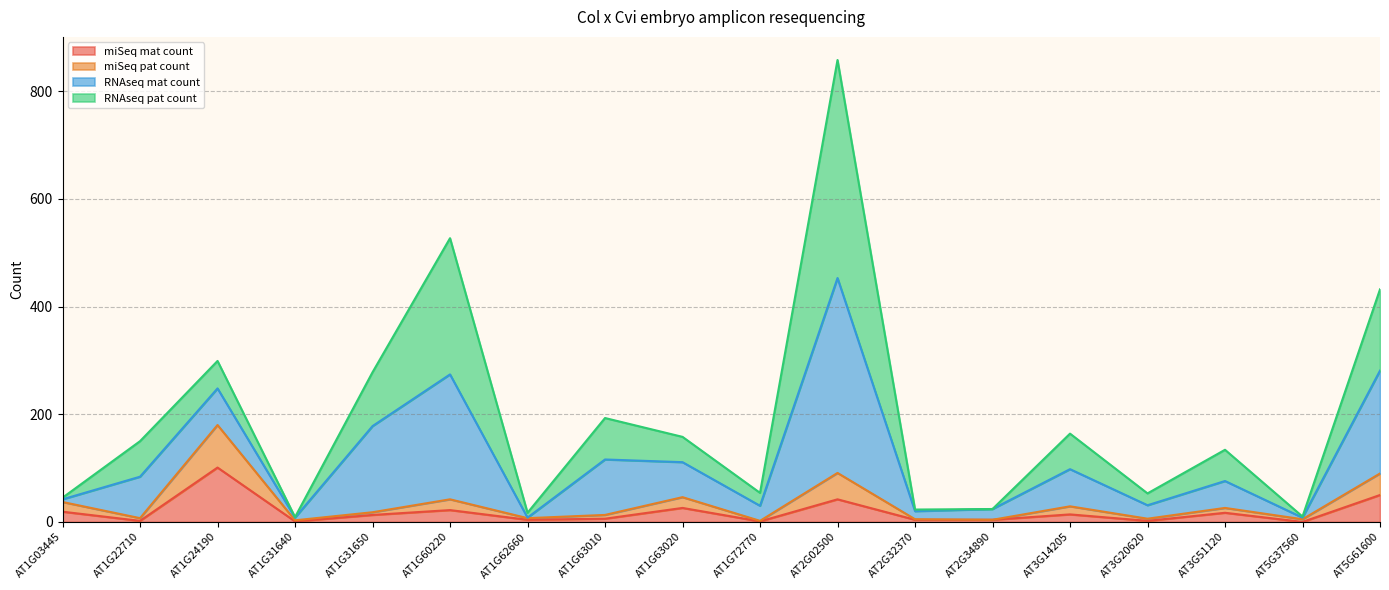

At which category is the sum across all series the highest?

AT2G02500